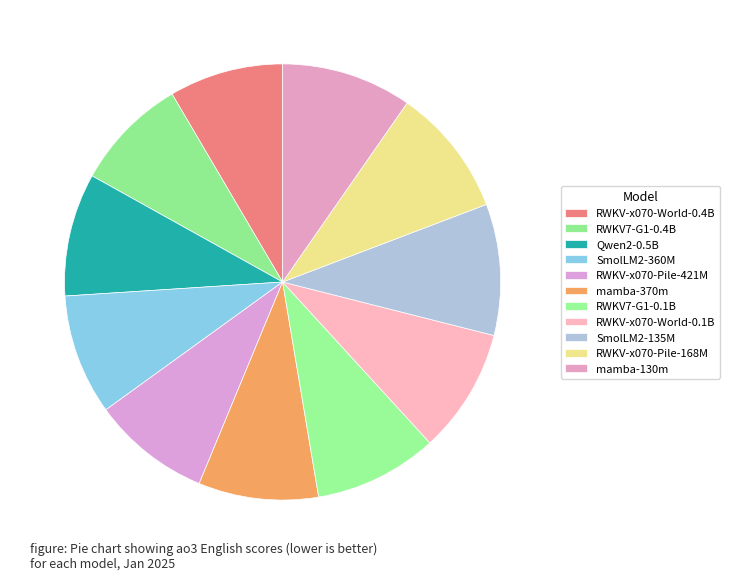

What is the largest slice in the pie chart?

SmolLM2-135M